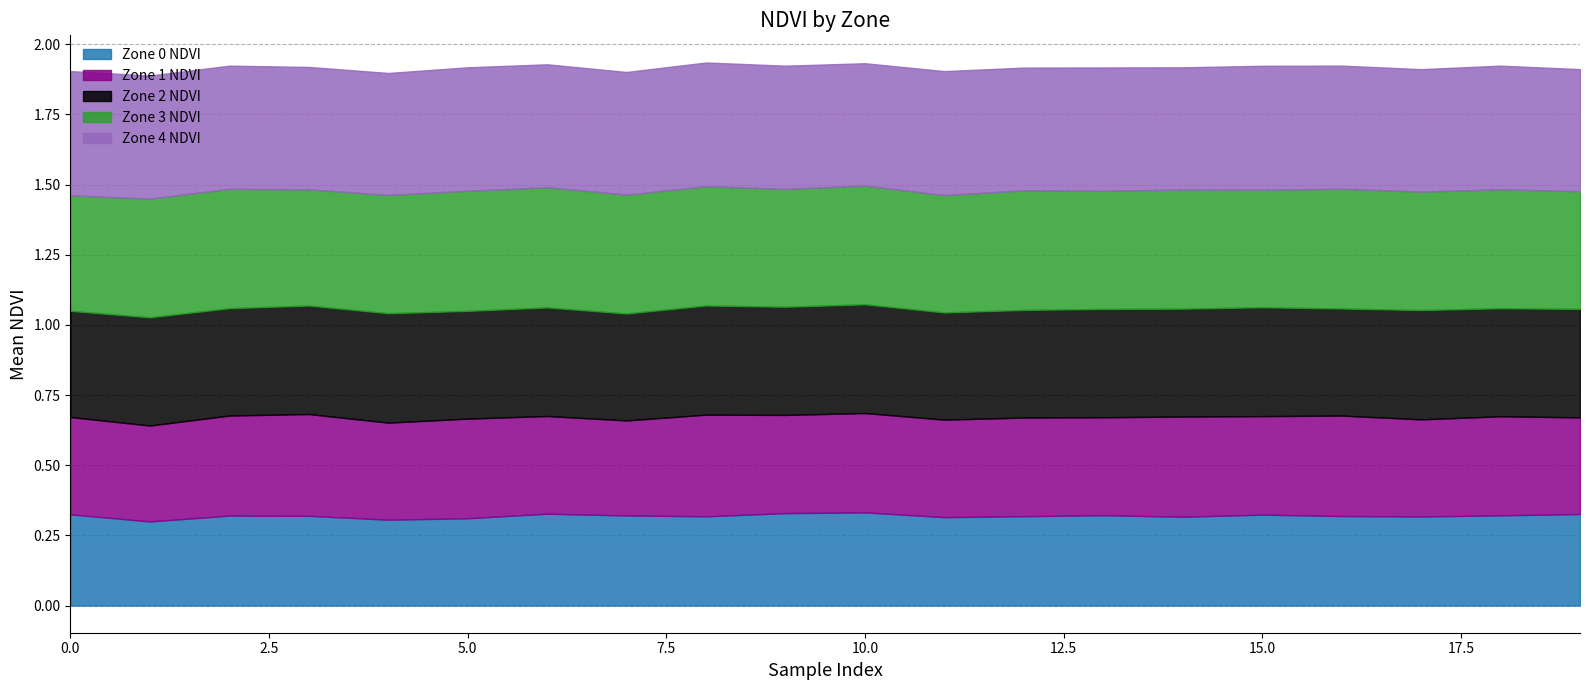

What is the total value across all series at 8?

1.9